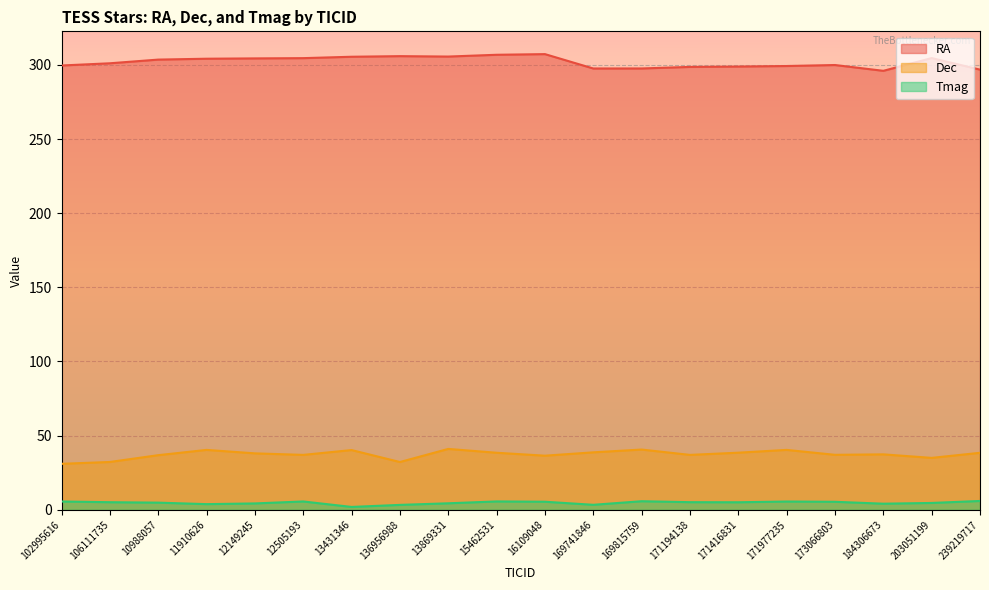

What is the difference between the highest and lowest values at 173066803?

294.6